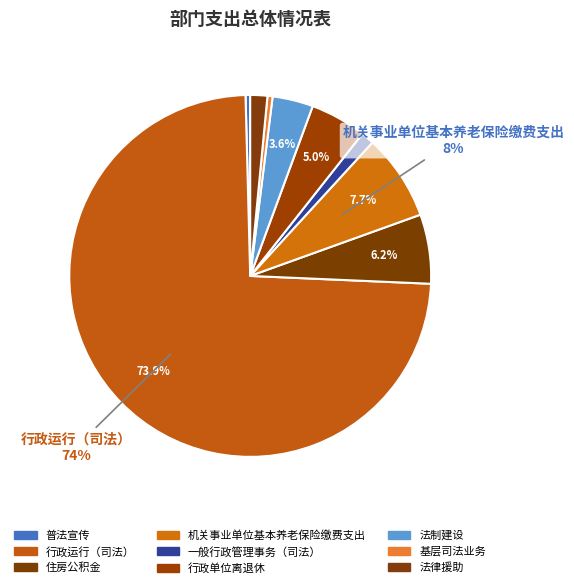

To the nearest percent, what is the average slice percentage?

11%